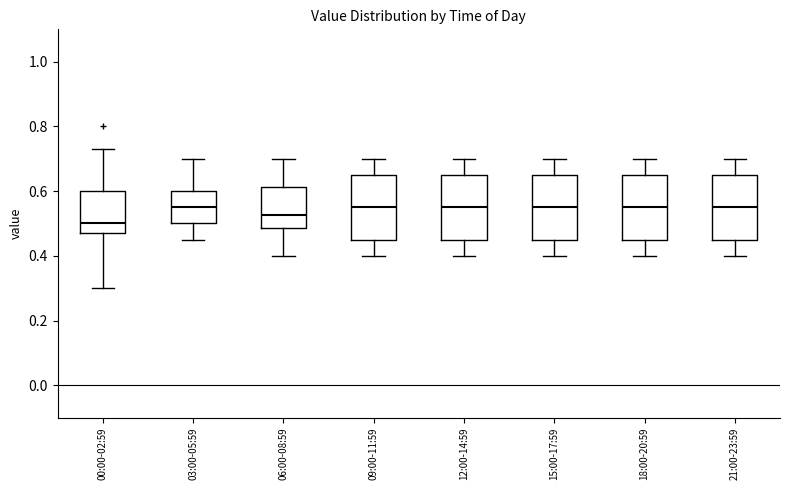

Reading left to right, transcribe this box plot: for each box, give where its median line is, the range the box spans, and where its two whiskers end, as read against the y-axis. The values are not printed on the chart, so give them approximately, as read against the axis.

00:00-02:59: median 0.50, box 0.48 to 0.60, whiskers 0.30 to 0.74
03:00-05:59: median 0.56, box 0.50 to 0.60, whiskers 0.46 to 0.70
06:00-08:59: median 0.52, box 0.48 to 0.62, whiskers 0.40 to 0.70
09:00-11:59: median 0.56, box 0.46 to 0.66, whiskers 0.40 to 0.70
12:00-14:59: median 0.56, box 0.46 to 0.66, whiskers 0.40 to 0.70
15:00-17:59: median 0.56, box 0.46 to 0.66, whiskers 0.40 to 0.70
18:00-20:59: median 0.56, box 0.46 to 0.66, whiskers 0.40 to 0.70
21:00-23:59: median 0.56, box 0.46 to 0.66, whiskers 0.40 to 0.70